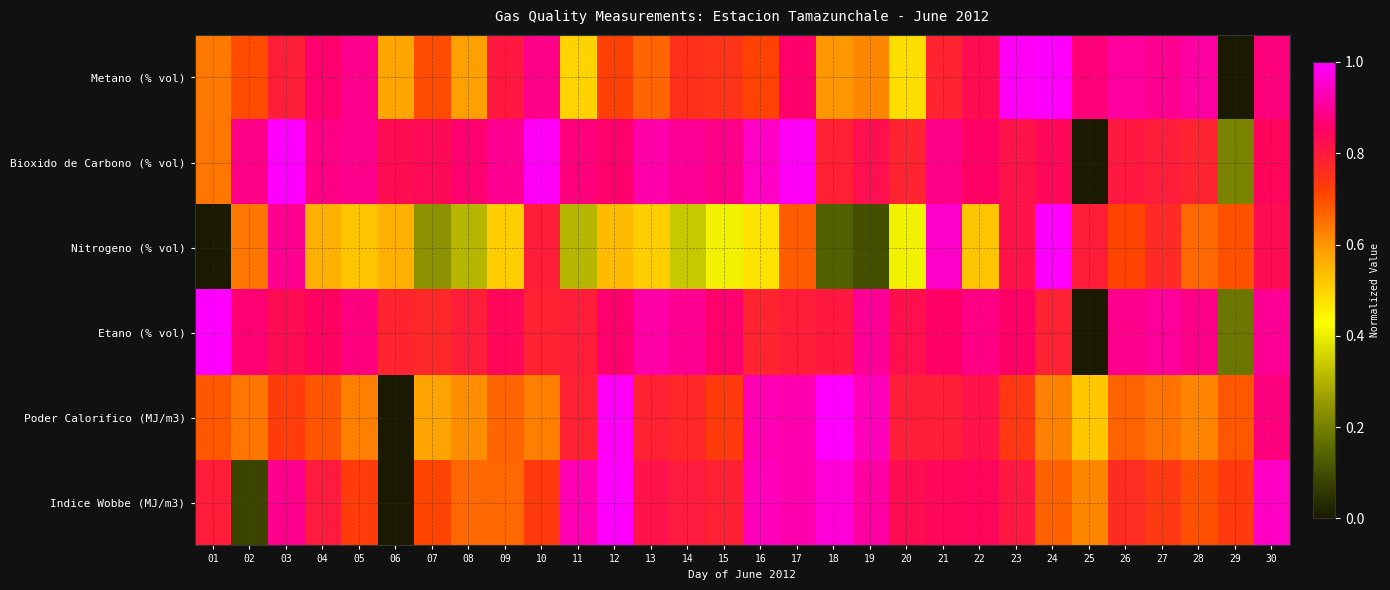

Reading left to right, extract all data points from this chart.

Metano (% vol): 01=0.6	02=0.7	03=0.8	04=0.9	05=0.9	06=0.6	07=0.7	08=0.6	09=0.8	10=0.9	11=0.5	12=0.7	13=0.7	14=0.8	15=0.7	16=0.7	17=0.9	18=0.6	19=0.6	20=0.5	21=0.8	22=0.8	23=1.0	24=1.0	25=0.9	26=0.9	27=0.9	28=0.9	29=0.0	30=0.9
Bioxido de Carbono (% vol): 01=0.6	02=0.9	03=1.0	04=0.9	05=0.9	06=0.8	07=0.8	08=0.9	09=0.9	10=1.0	11=0.9	12=0.9	13=0.9	14=0.9	15=0.9	16=0.9	17=1.0	18=0.8	19=0.8	20=0.8	21=0.9	22=0.9	23=0.8	24=0.8	25=0.0	26=0.8	27=0.8	28=0.8	29=0.2	30=0.8
Nitrogeno (% vol): 01=0.0	02=0.6	03=0.9	04=0.6	05=0.5	06=0.6	07=0.2	08=0.3	09=0.5	10=0.8	11=0.3	12=0.5	13=0.5	14=0.3	15=0.4	16=0.5	17=0.7	18=0.1	19=0.1	20=0.4	21=0.9	22=0.5	23=0.8	24=1.0	25=0.8	26=0.7	27=0.8	28=0.7	29=0.7	30=0.8
Etano (% vol): 01=1.0	02=0.9	03=0.8	04=0.8	05=0.9	06=0.8	07=0.8	08=0.8	09=0.8	10=0.8	11=0.8	12=0.9	13=0.9	14=0.9	15=0.9	16=0.8	17=0.8	18=0.8	19=0.9	20=0.8	21=0.9	22=0.9	23=0.9	24=0.8	25=0.0	26=0.9	27=0.9	28=0.9	29=0.2	30=0.9
Poder Calorifico (MJ/m3): 01=0.7	02=0.6	03=0.7	04=0.7	05=0.6	06=0.0	07=0.6	08=0.6	09=0.7	10=0.6	11=0.8	12=1.0	13=0.8	14=0.8	15=0.7	16=0.9	17=0.9	18=1.0	19=0.9	20=0.8	21=0.8	22=0.8	23=0.7	24=0.6	25=0.5	26=0.7	27=0.6	28=0.6	29=0.7	30=0.9
Indice Wobbe (MJ/m3): 01=0.8	02=0.1	03=0.9	04=0.8	05=0.7	06=0.0	07=0.7	08=0.7	09=0.7	10=0.7	11=0.9	12=1.0	13=0.8	14=0.8	15=0.8	16=0.9	17=0.9	18=1.0	19=0.9	20=0.8	21=0.8	22=0.8	23=0.8	24=0.7	25=0.6	26=0.8	27=0.7	28=0.7	29=0.7	30=0.9